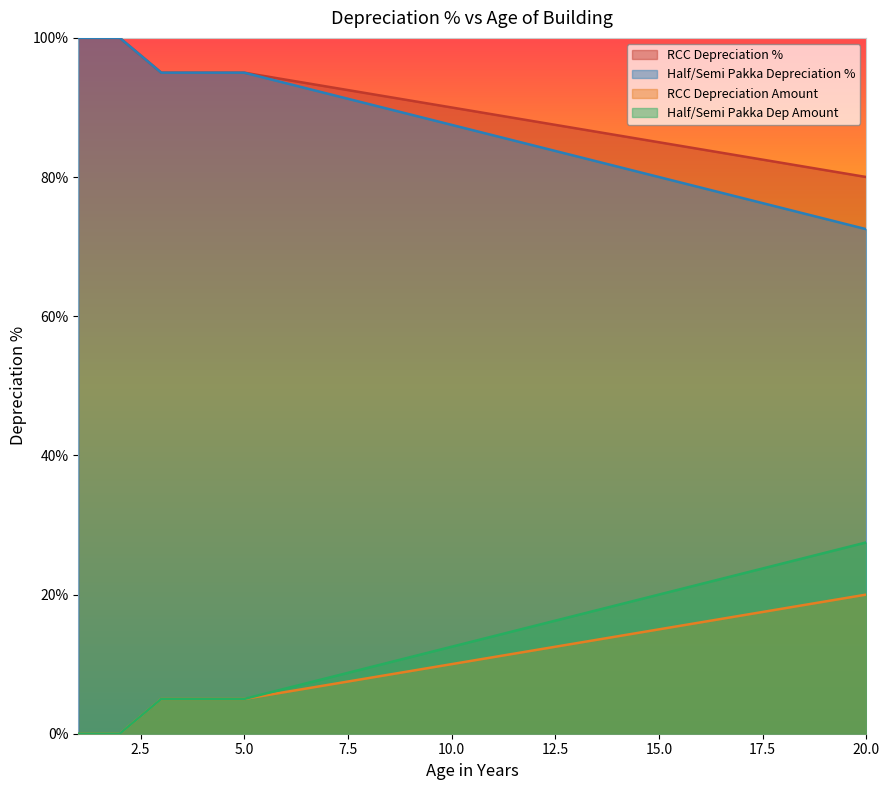

List the series in order of their peak value, lowest first.

RCC Depreciation Amount, Half/Semi Pakka Dep Amount, RCC Depreciation %, Half/Semi Pakka Depreciation %